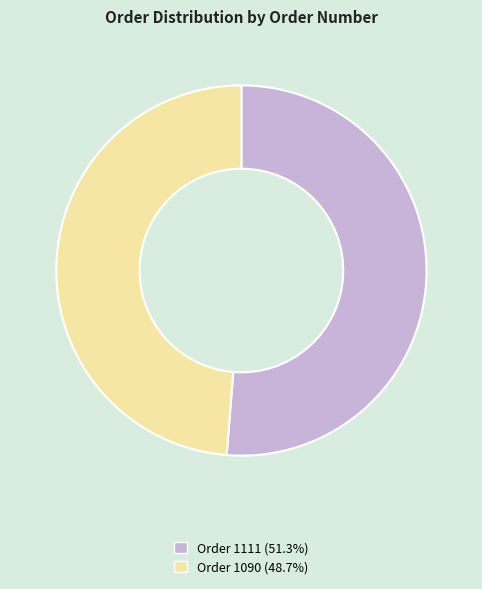

Is it true that Order 1090 is 37% of the pie?

False